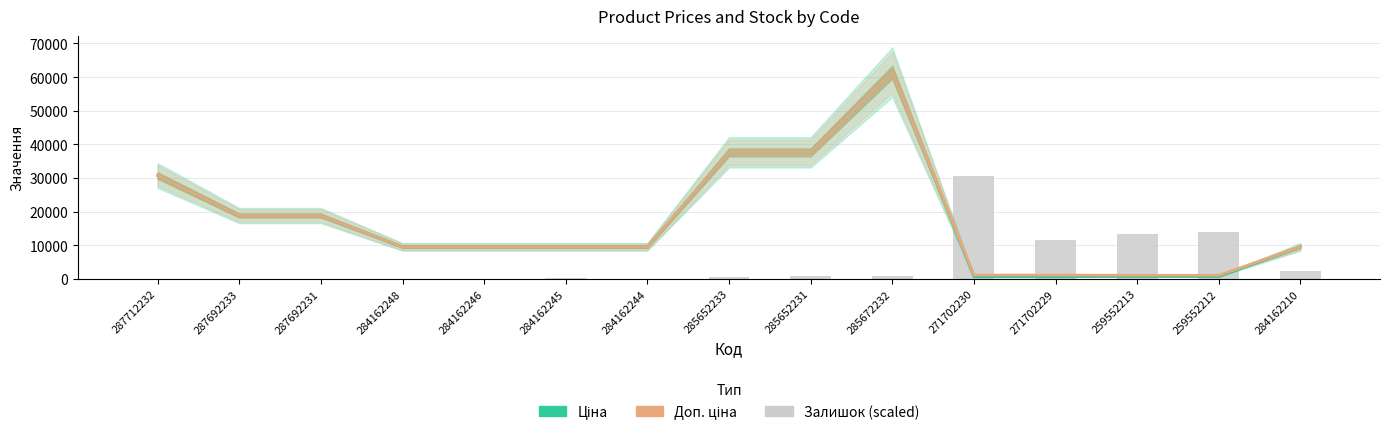

What are all the series names shown in the legend?

Ціна, Доп. ціна, Залишок (scaled)